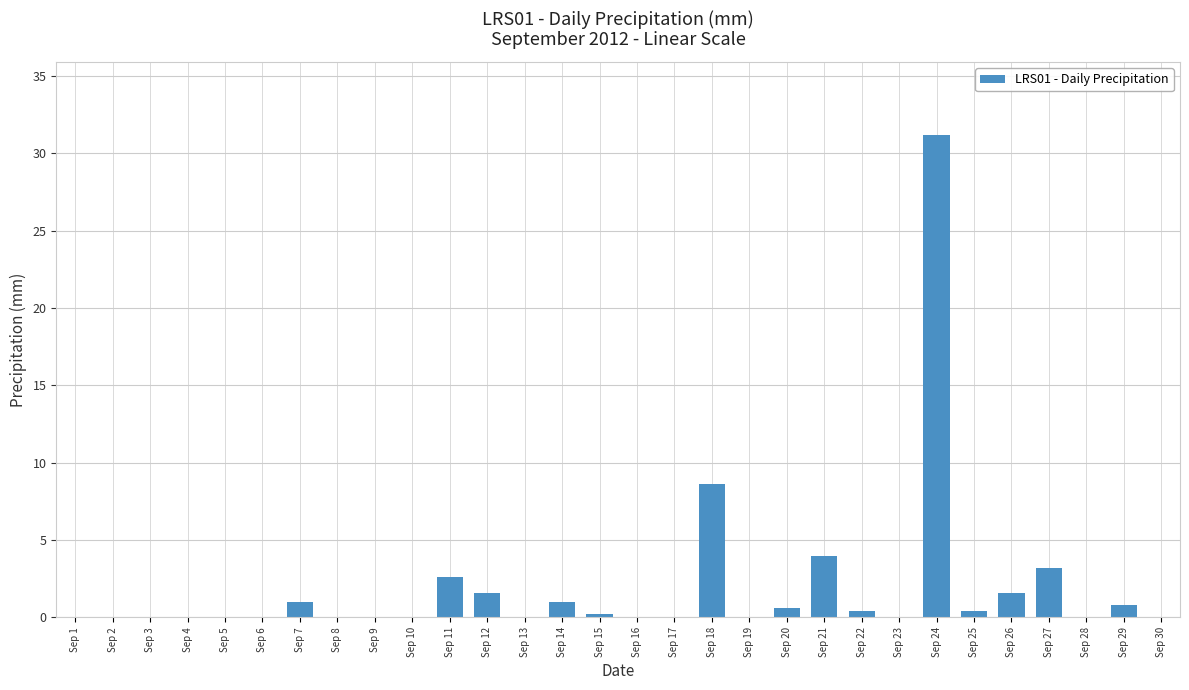

Does the chart contain stacked bars?

No